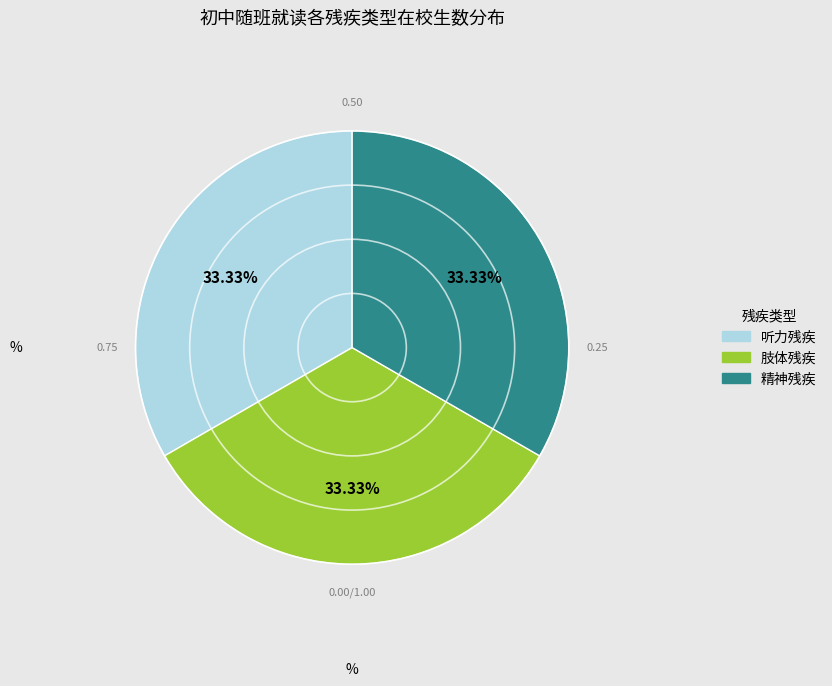

Does any single category account for the majority?

No